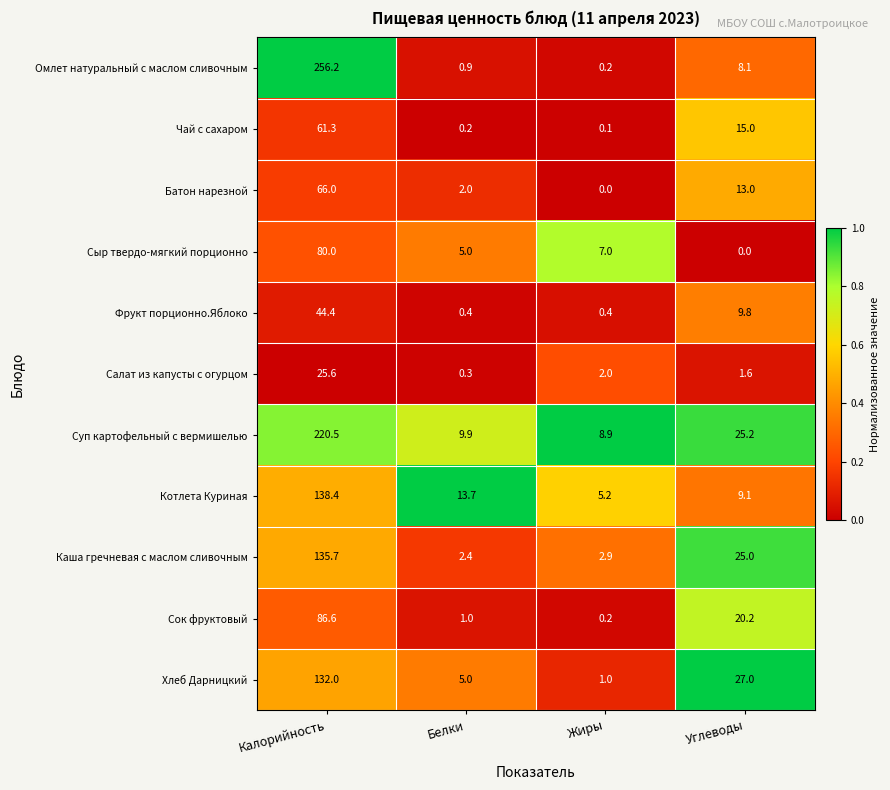

What is the sum of all Каша гречневая с маслом сливочным values?

166.0